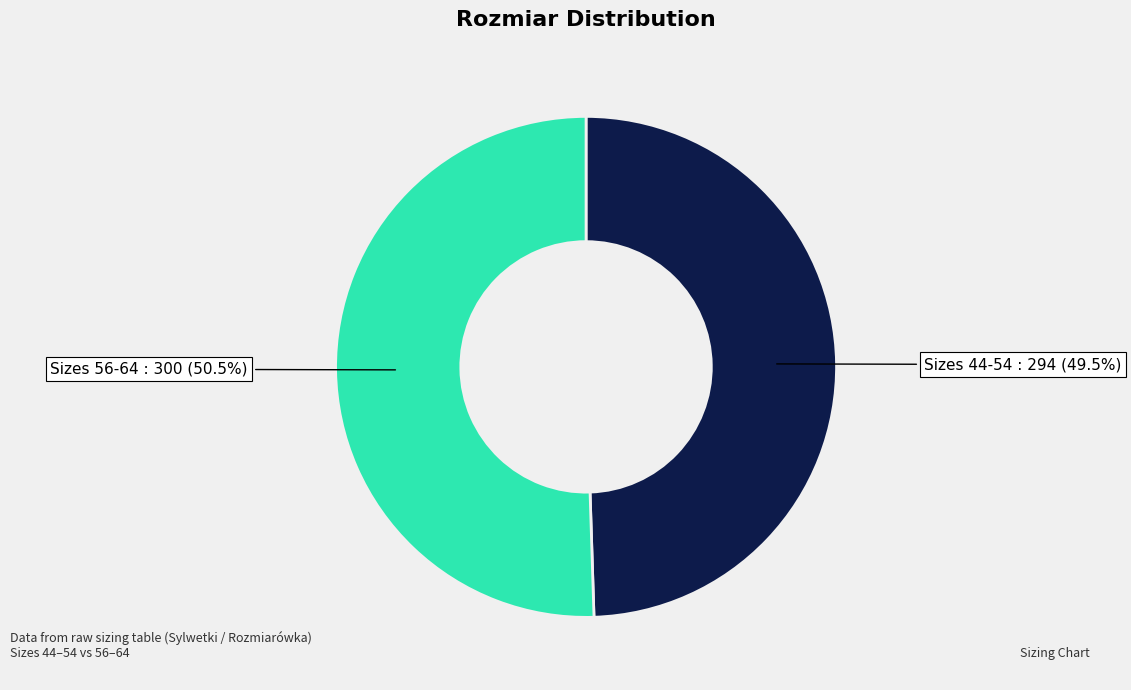

Is there a majority slice in this chart?

Yes